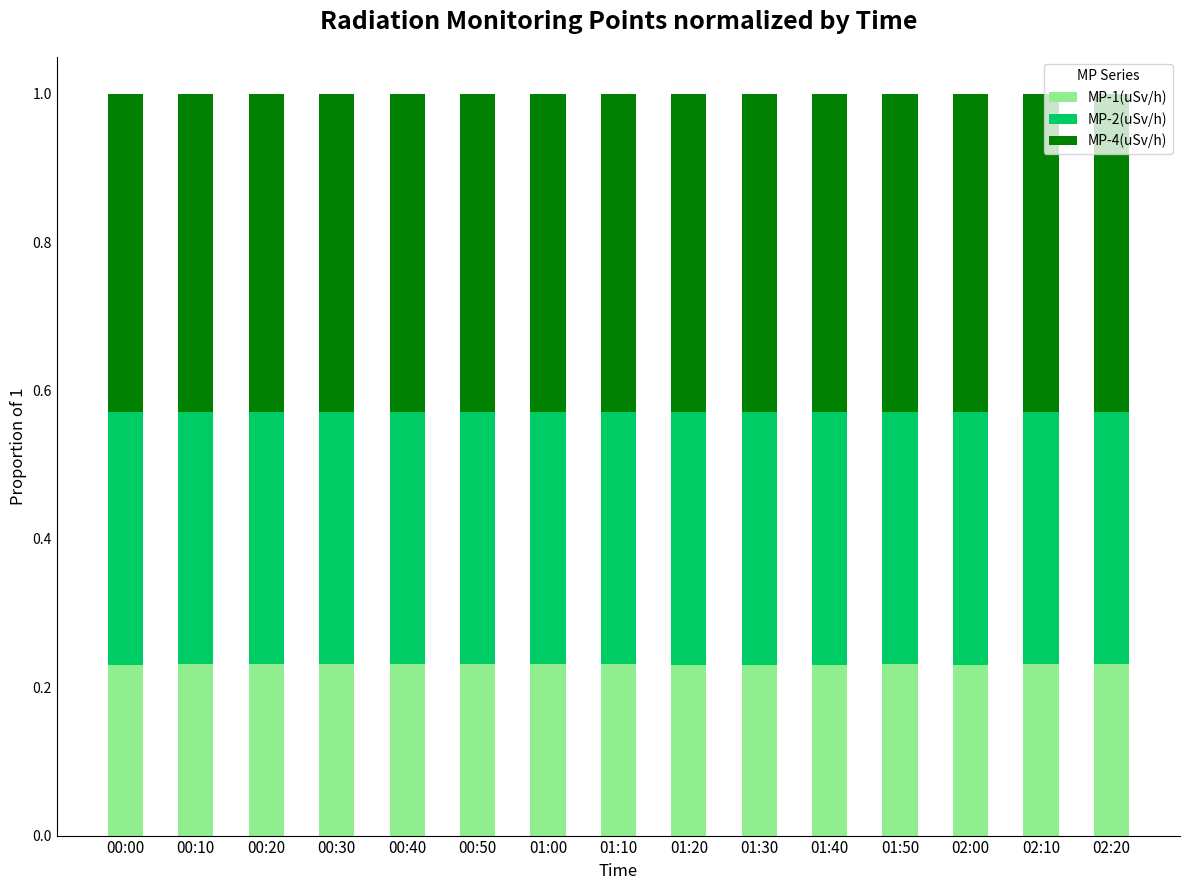

The MP-1(uSv/h) series shows 0.4 at 00:20. True or false?

False